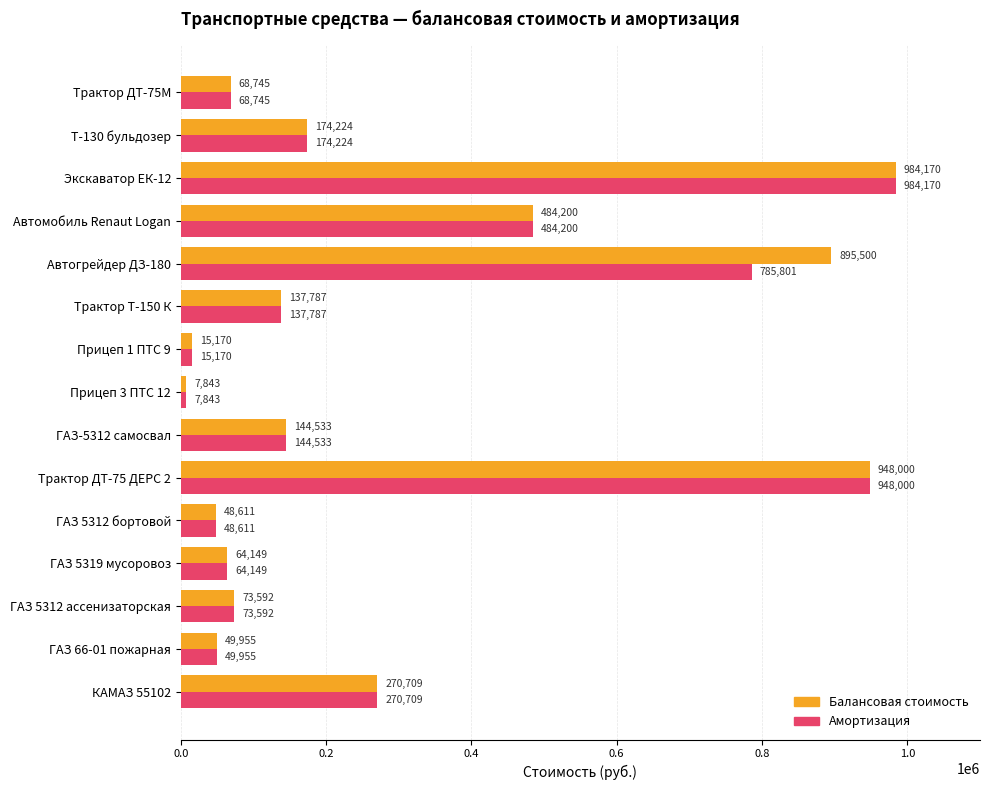

List the series in order of their overall mean, highest first.

Балансовая стоимость, Амортизация